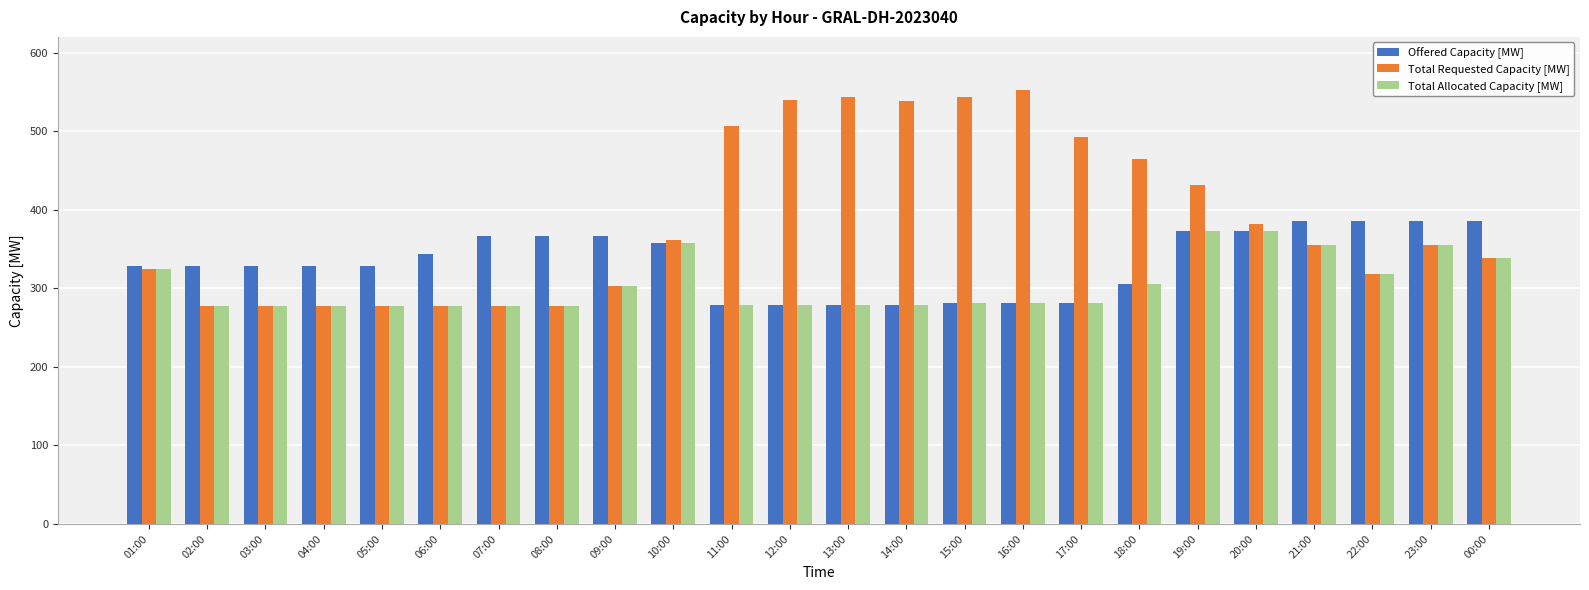

At which category is the sum across all series the highest?

19:00